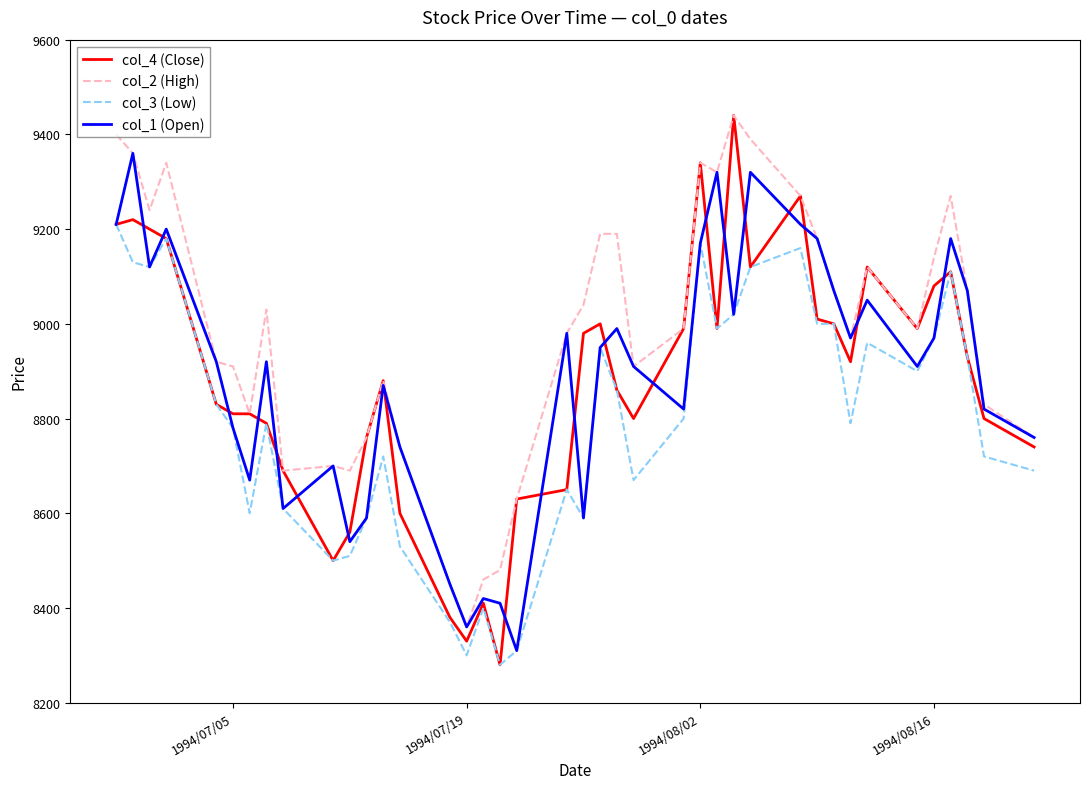

What is the minimum value shown in the chart?

8280